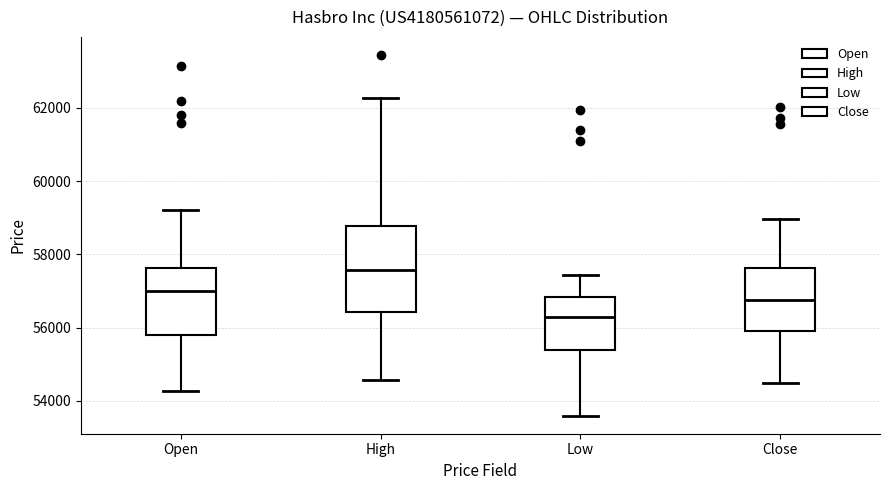

Where does the lower whisker of the box for Close end on the y-axis? The values are not printed on the chart, so give them approximately, as read against the axis.

54400